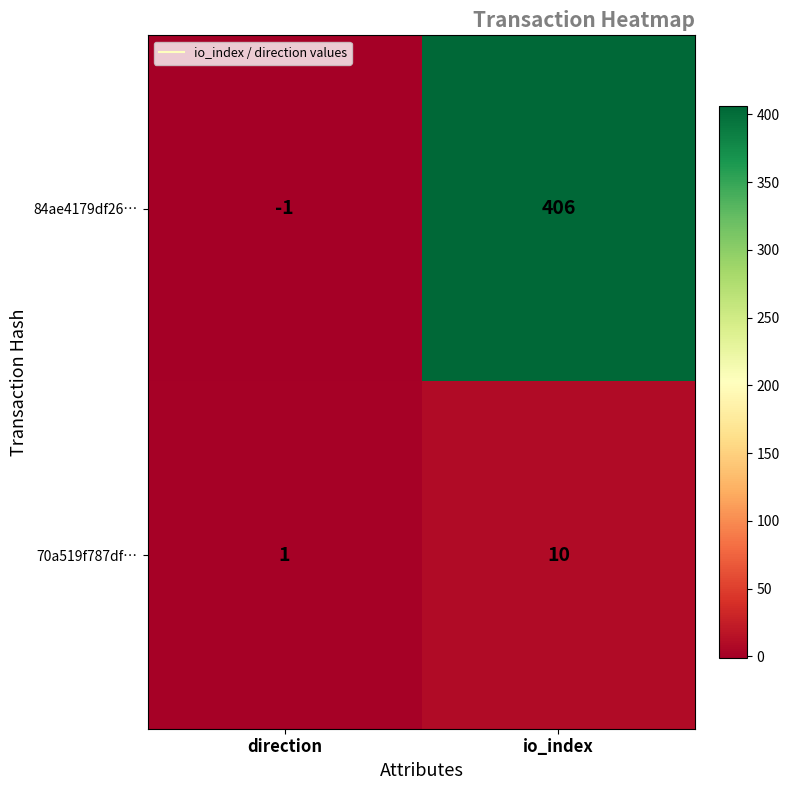

Reading right to left, transcribe all the data shown in this chart.

84ae4179df26…: 406	-1
70a519f787df…: 10	1